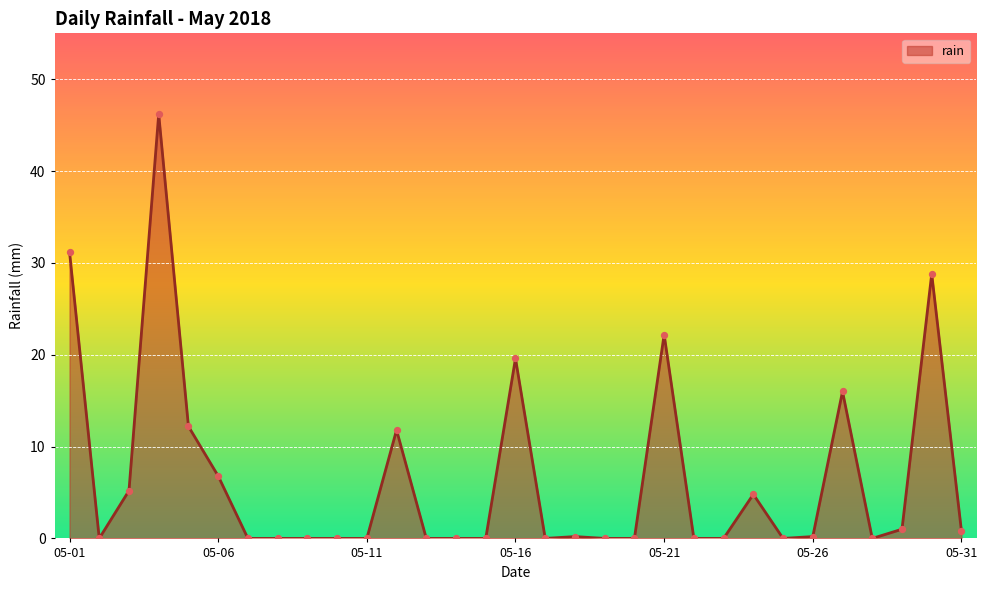

What is the greatest value displayed?

46.2